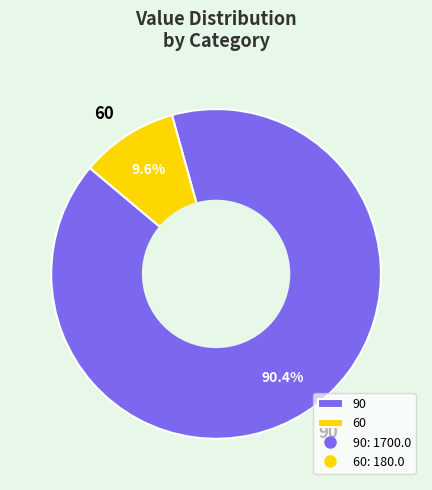

Is there any slice that represents more than half of the pie?

Yes